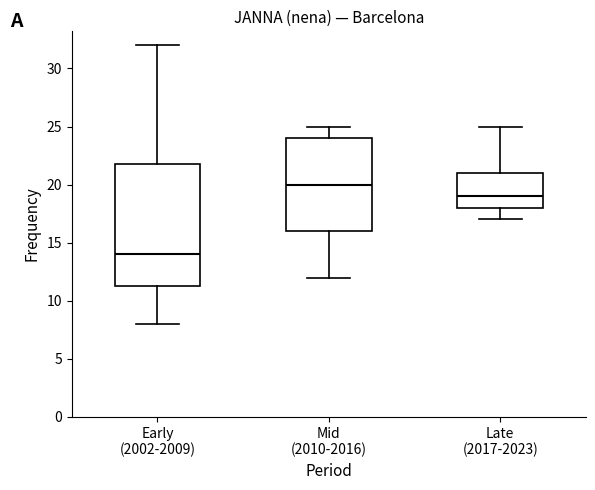

Reading left to right, read every box against the y-axis: the position of its median line, the range the box covers, and the ends of its whiskers. The values are not printed on the chart, so give them approximately, as read against the axis.

Early (2002-2009): median 14.0, box 11.5 to 22.0, whiskers 8.0 to 32.0
Mid (2010-2016): median 20.0, box 16.0 to 24.0, whiskers 12.0 to 25.0
Late (2017-2023): median 19.0, box 18.0 to 21.0, whiskers 17.0 to 25.0